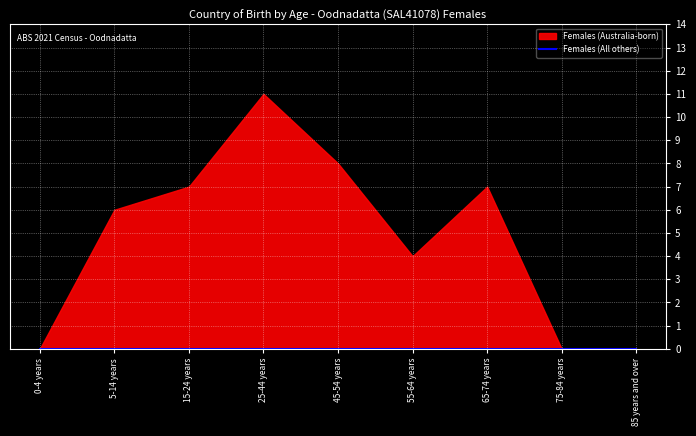

Rank the series by their maximum value, from highest to lowest.

Females (Australia-born), Females (All others)